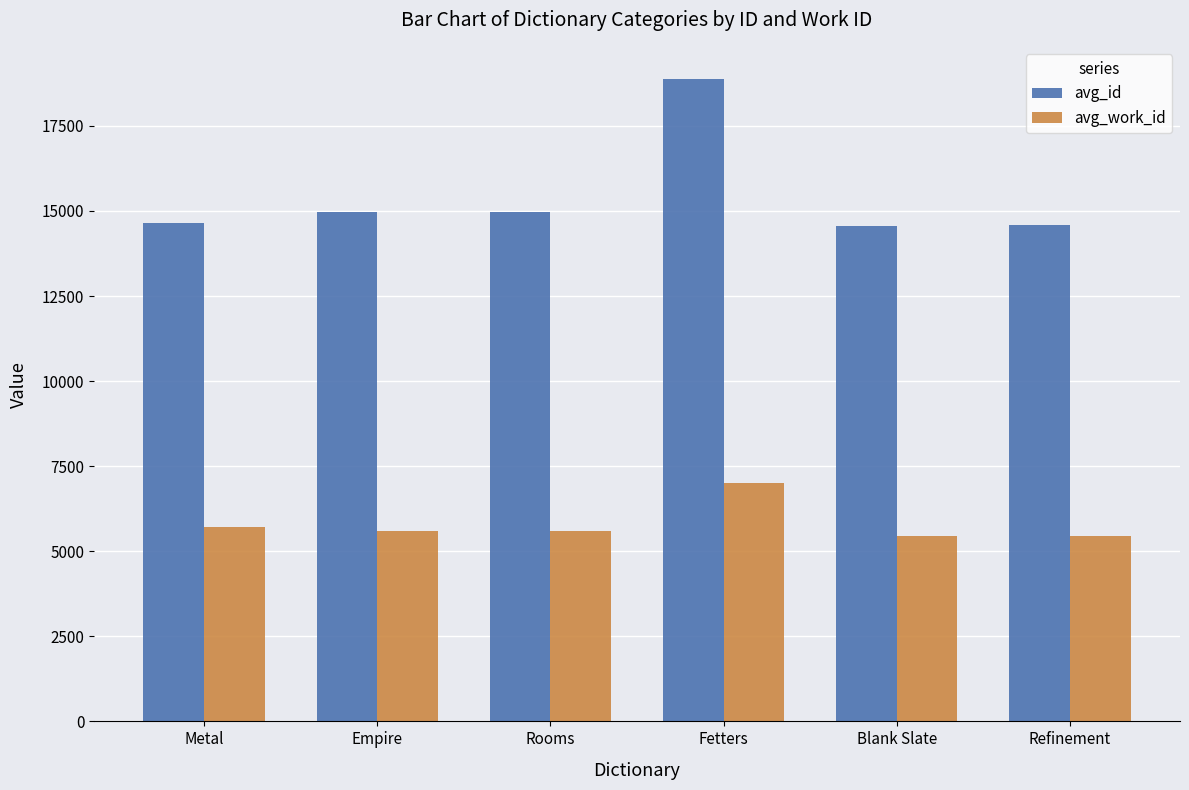

What are all the series names shown in the legend?

avg_id, avg_work_id